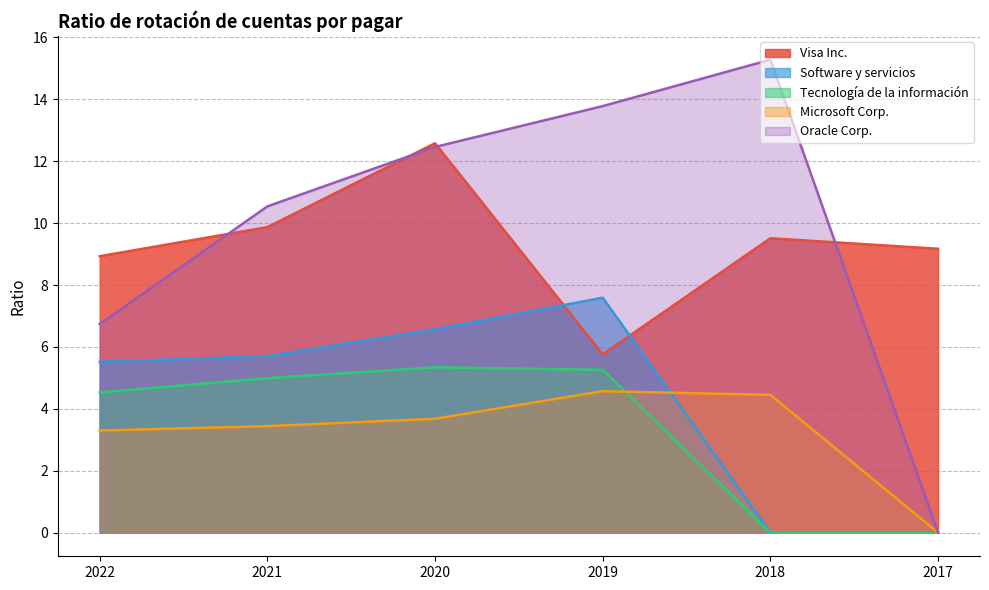

At 2017, list the series in order from smallest to largest.

Software y servicios, Tecnología de la información, Microsoft Corp., Oracle Corp., Visa Inc.